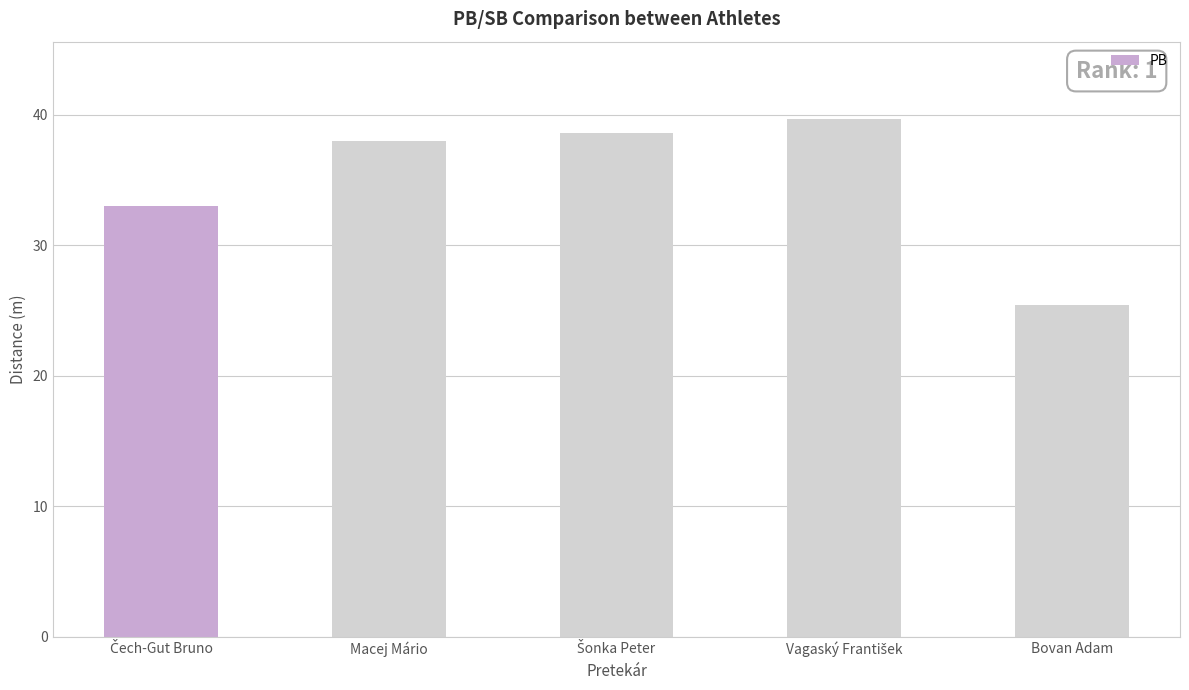

Where does the data first go above 38?

Macej Mário